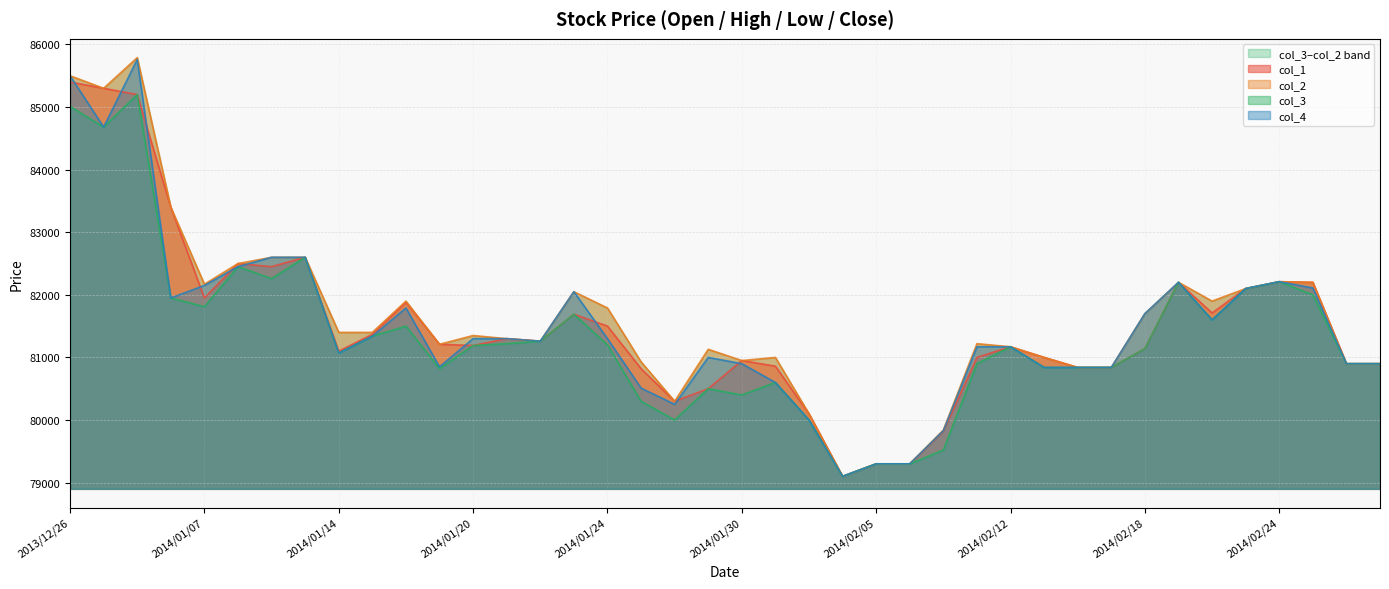

At which category is the sum across all series the highest?

2013/12/30